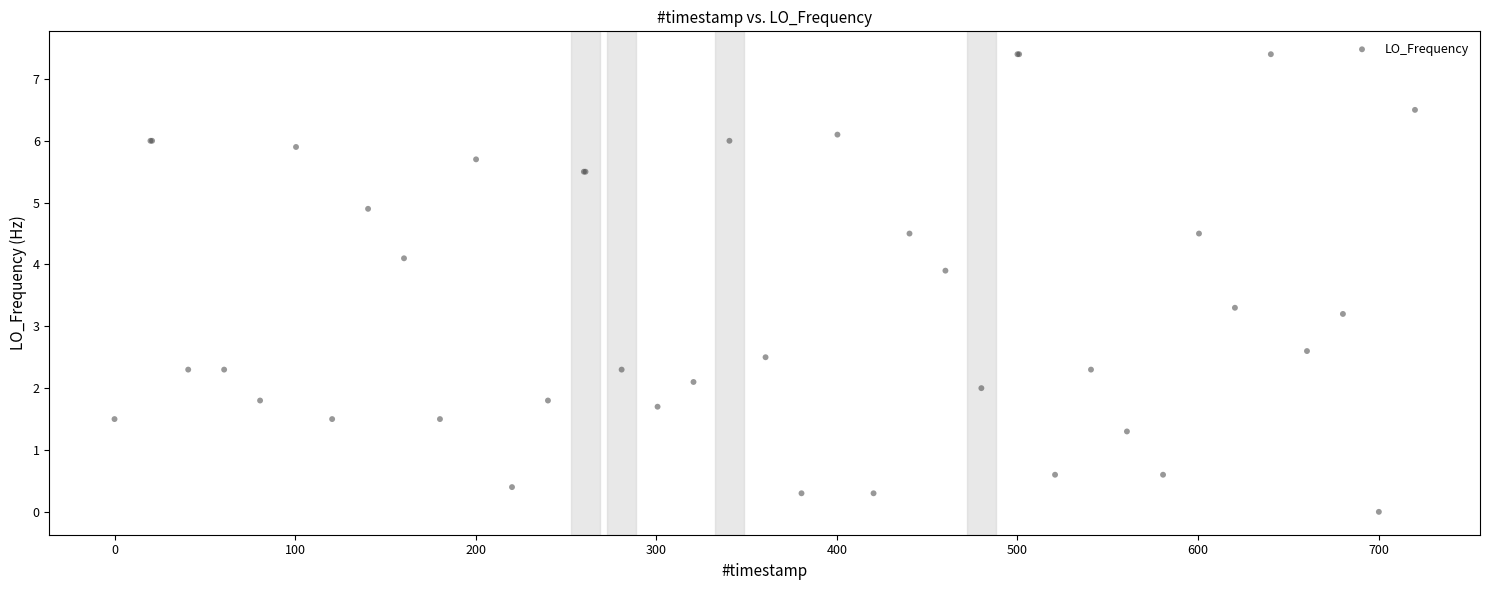

What Y value in the scatter plot is closest to 3?

3.2